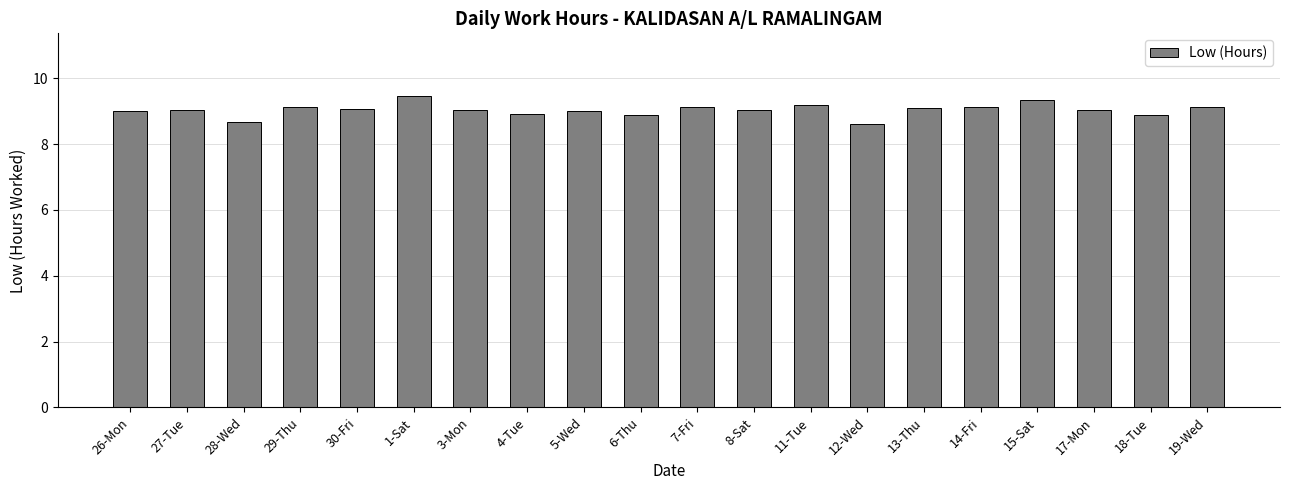

What is the maximum value shown in the chart?

9.5